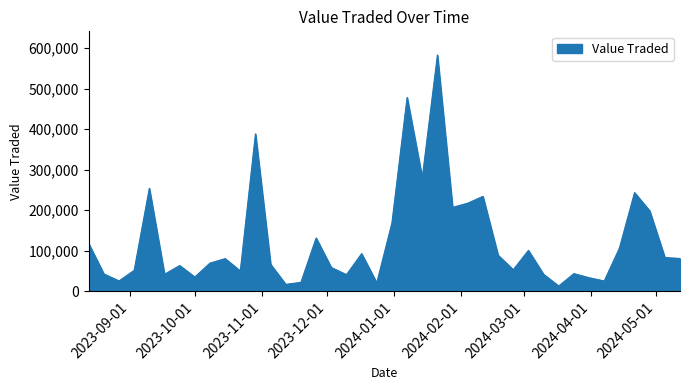

What is the minimum value shown in the chart?

13237